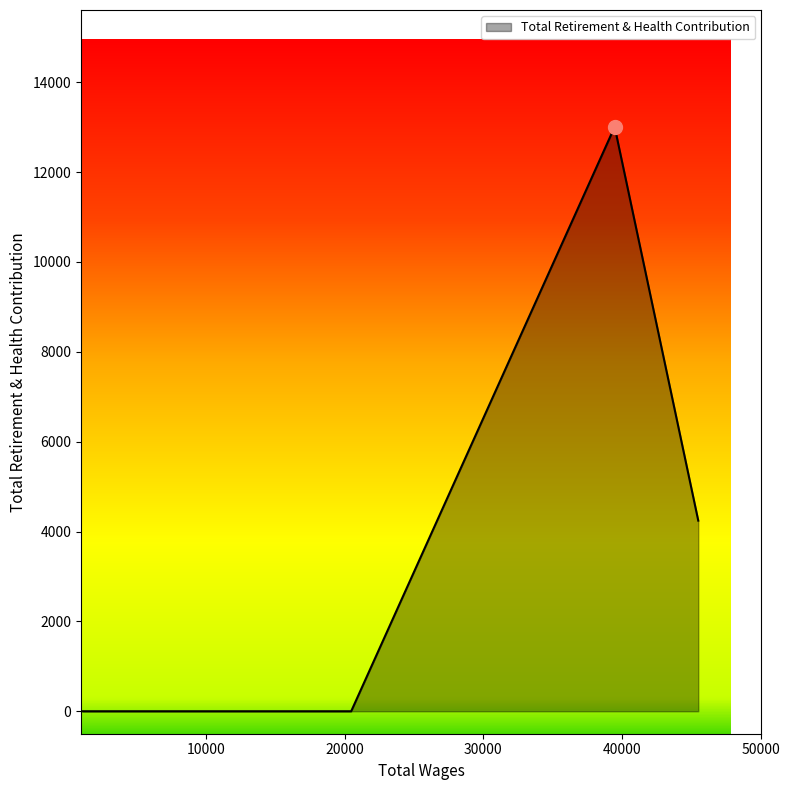

How many lines are shown in the chart?

1